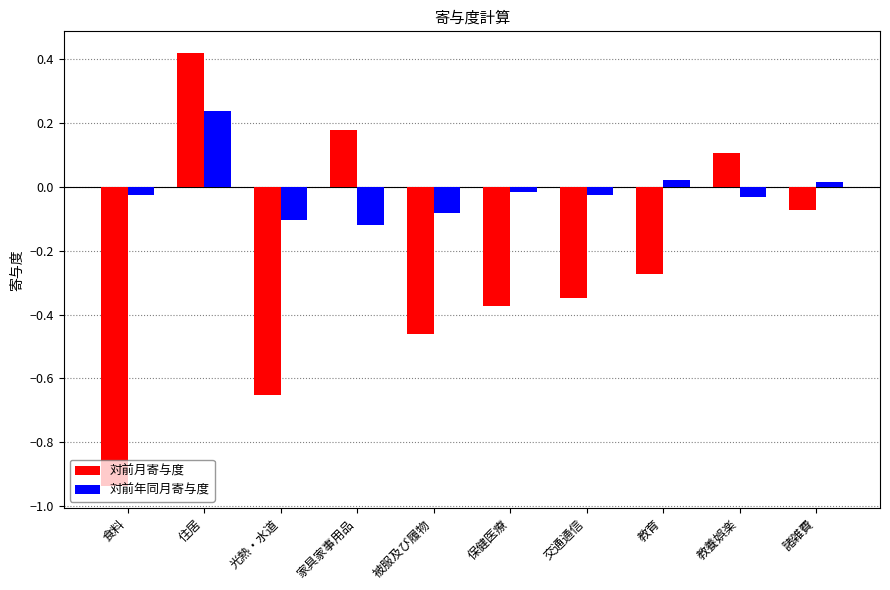

What is the difference between the second highest and minimum values in the 対前年同月寄与度 series?

0.1